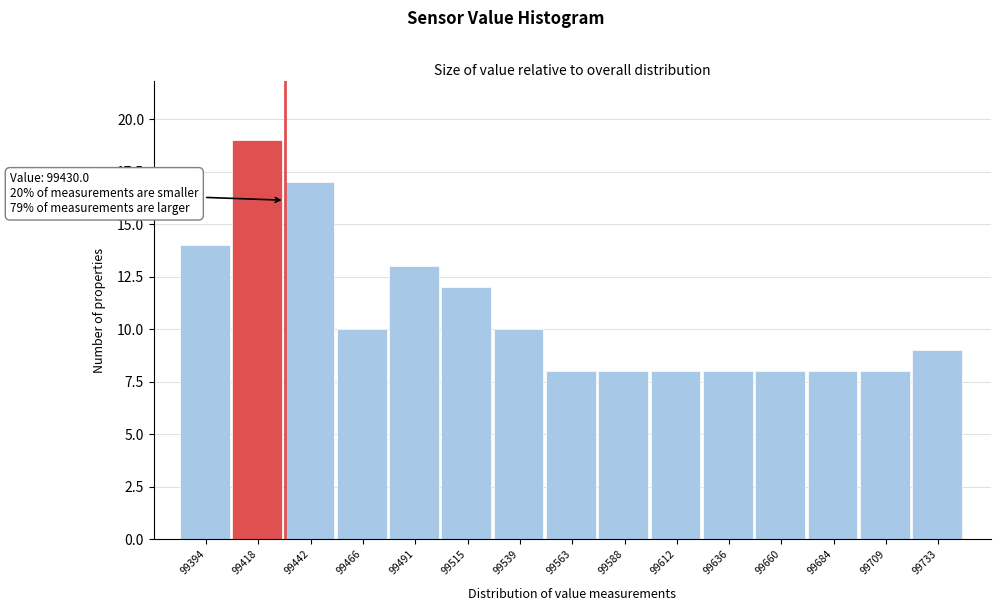

Which range on the x-axis has the tallest bar?

99405 to 99430